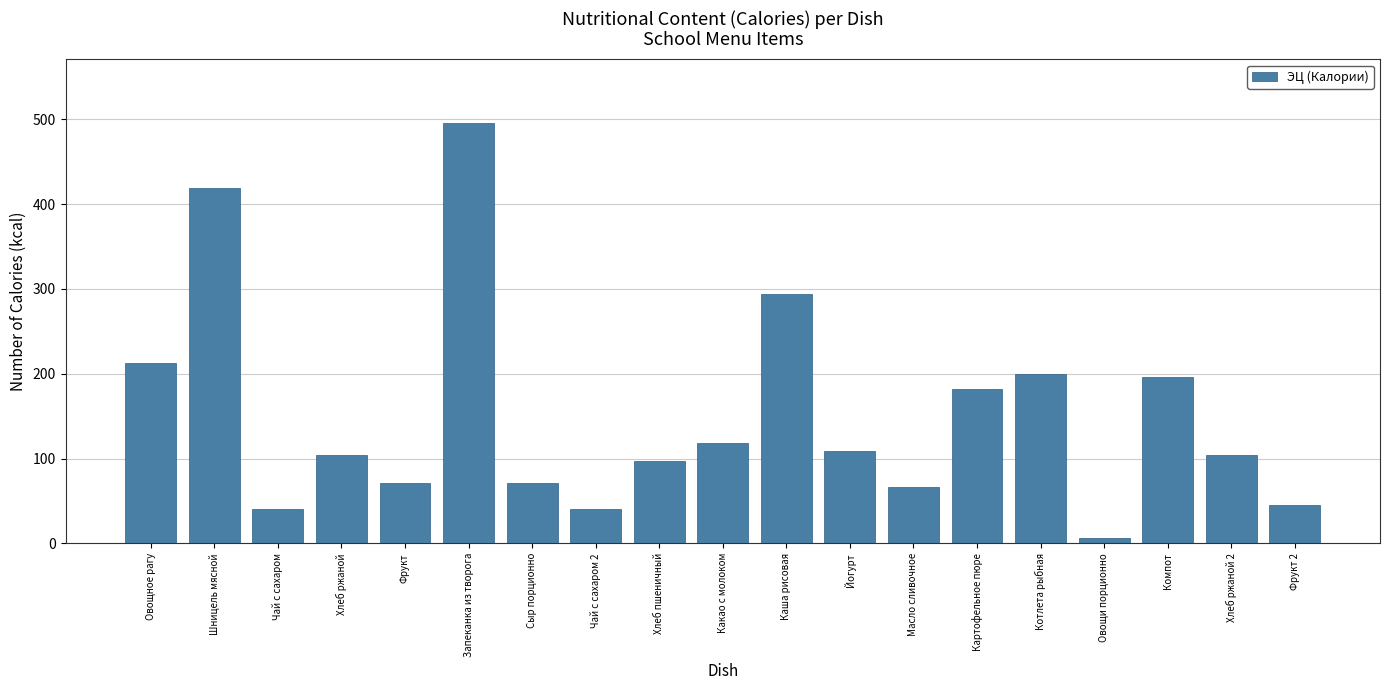

What is the average value?

151.1